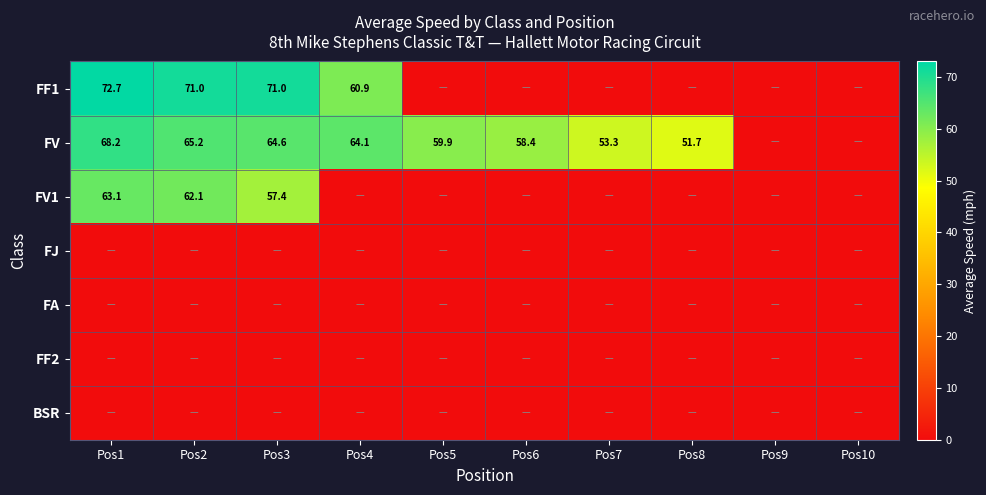

The FV series shows 27.9 at Pos8. True or false?

False